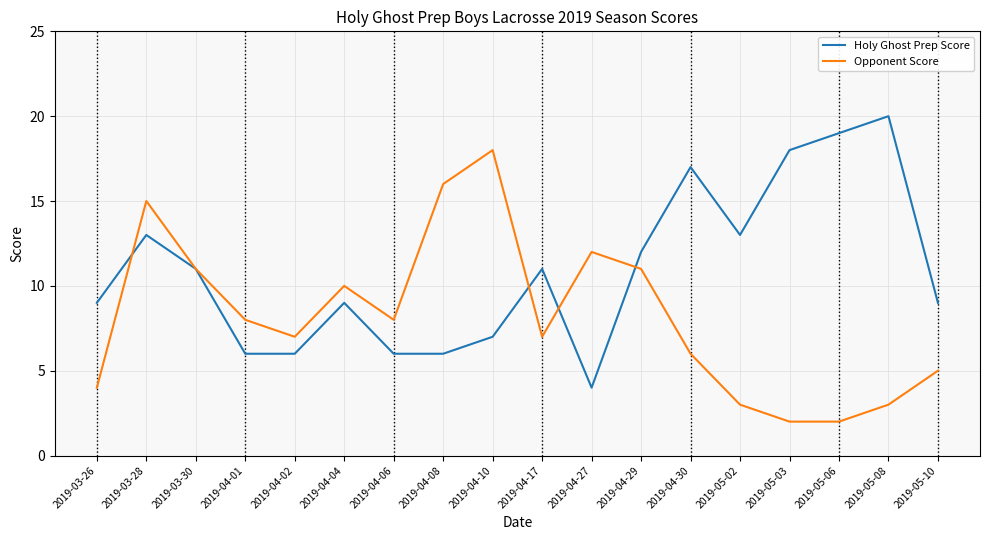

True or false: Opponent Score and Holy Ghost Prep Score cross at least once.

True